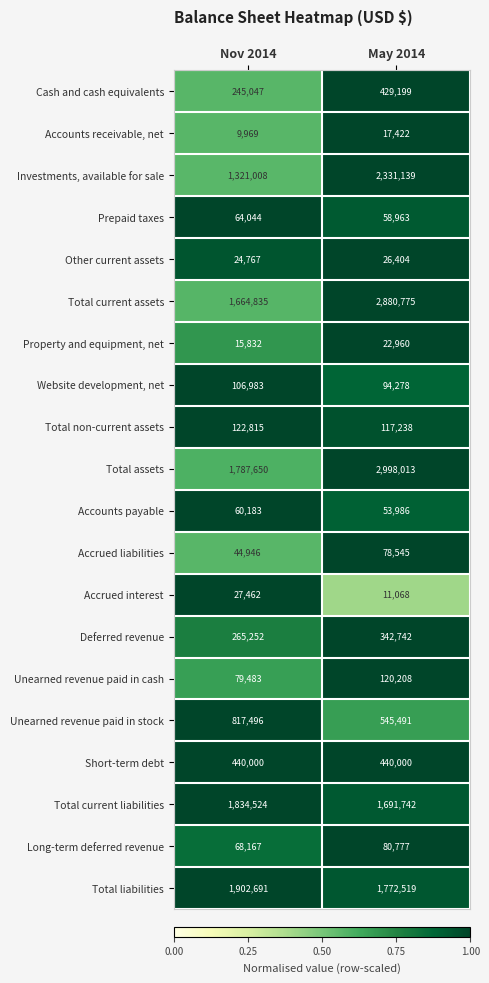

At which category is the sum across all series the highest?

May 2014